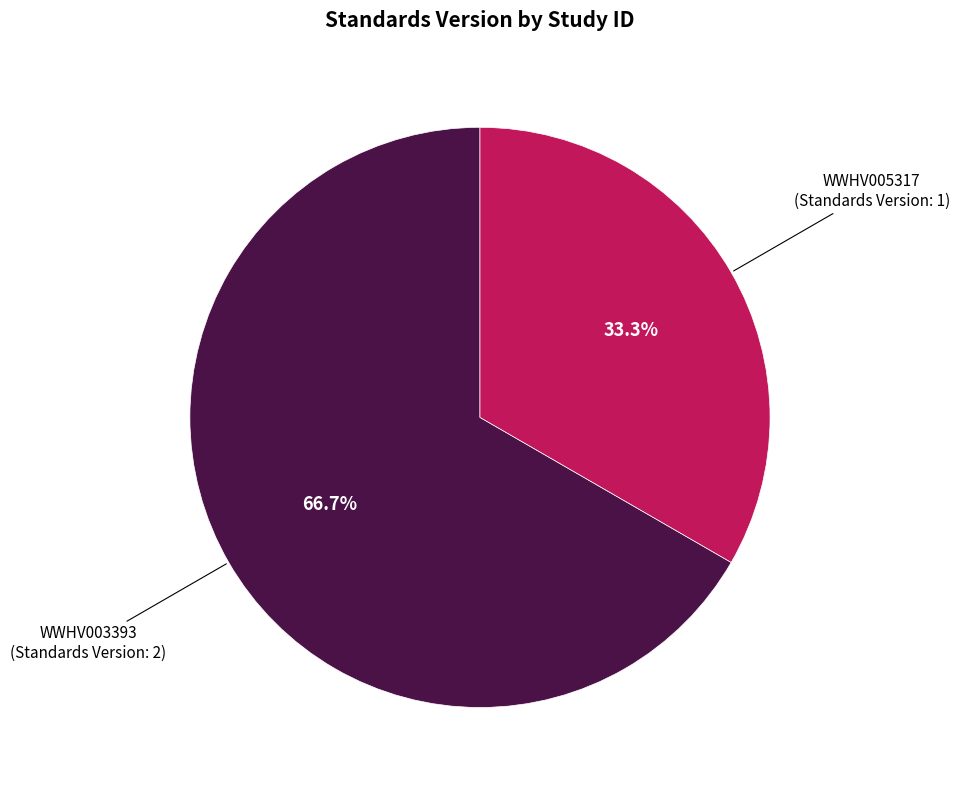

How many slices are in this pie chart?

2